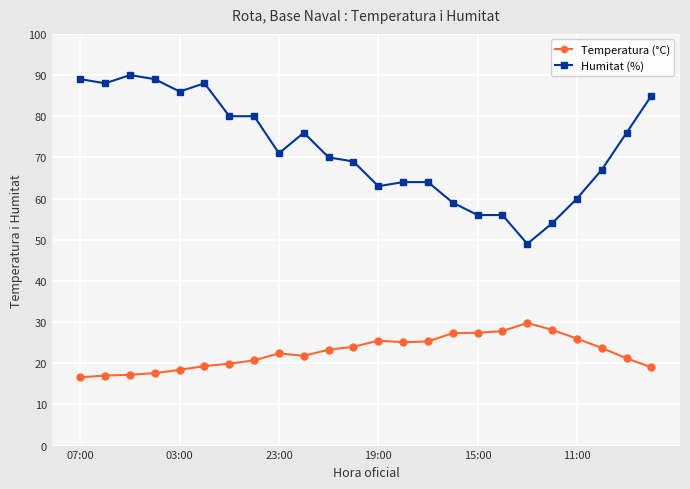

How many categories are shown in the chart?

24